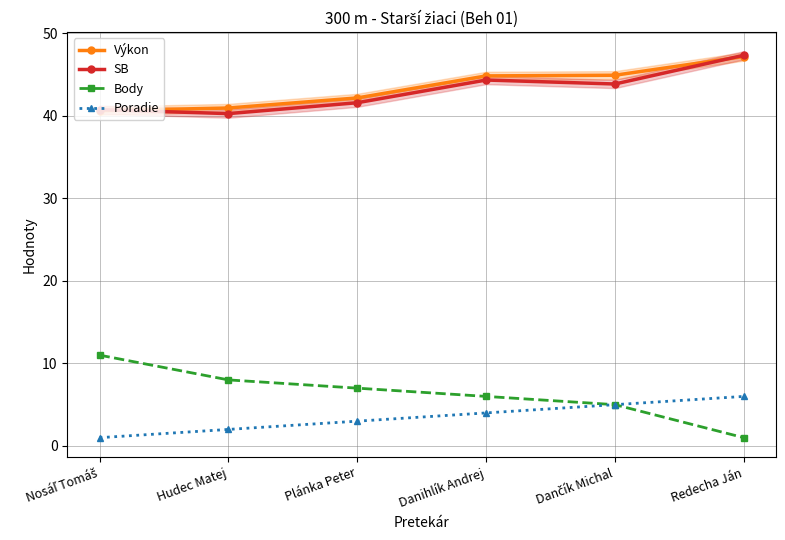

What is the difference between the Poradie values at Redecha Ján and Danihlík Andrej?

2.0